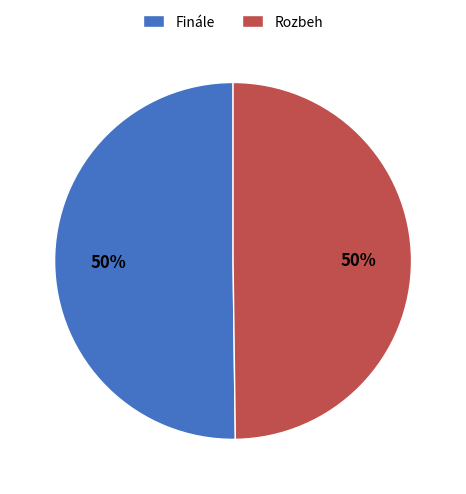

Do Finále and Rozbeh together represent more than half of the pie?

Yes